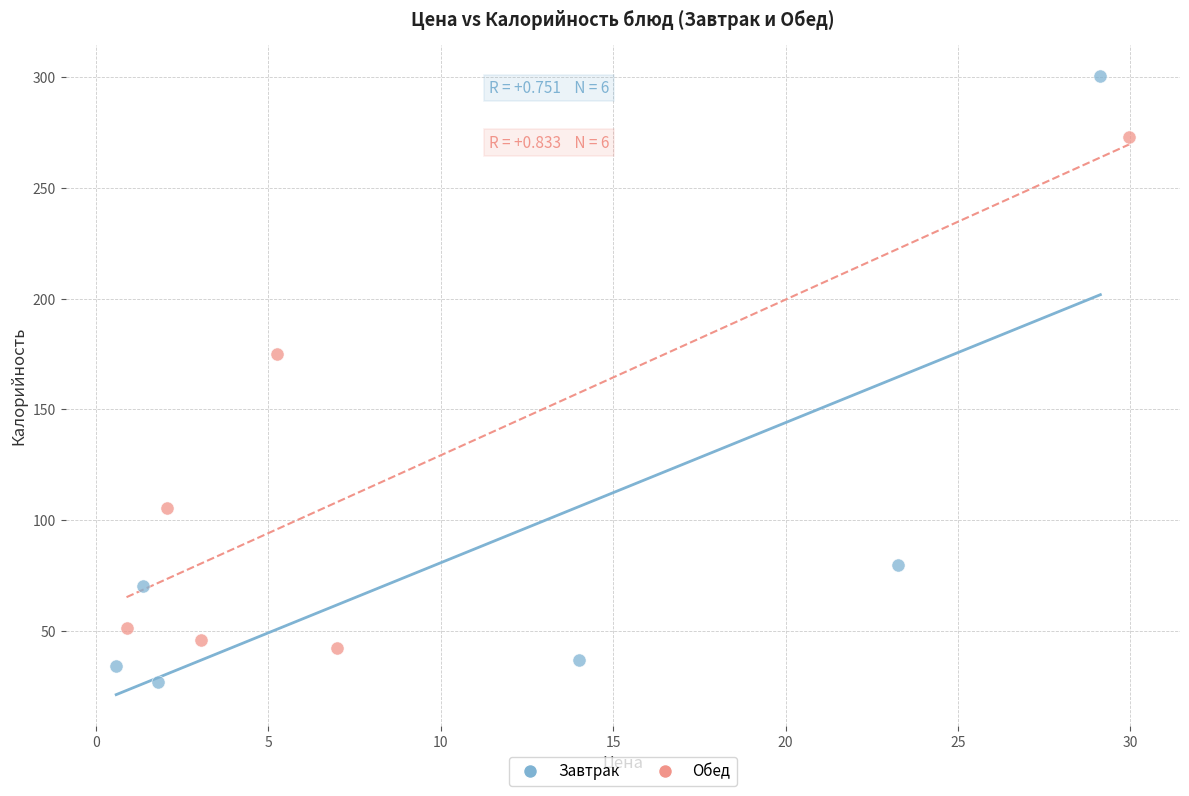

What are all the series names shown in the legend?

Завтрак, Обед